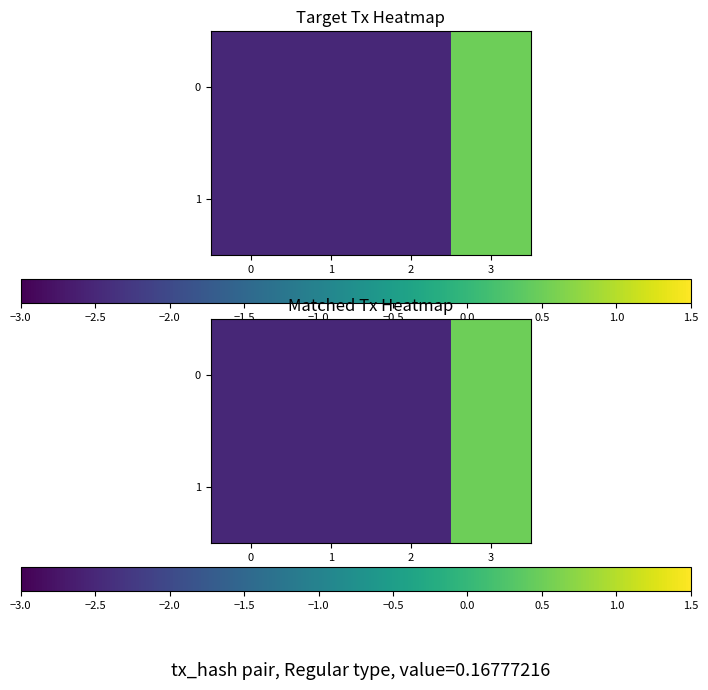

What is the sum of all 1 values?

-7.0